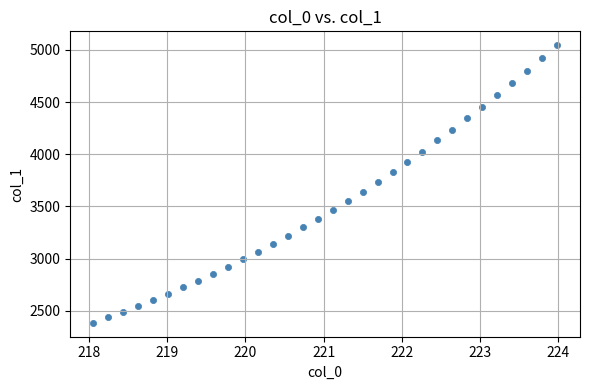

What is the range of X values (max minus min)?

5.9